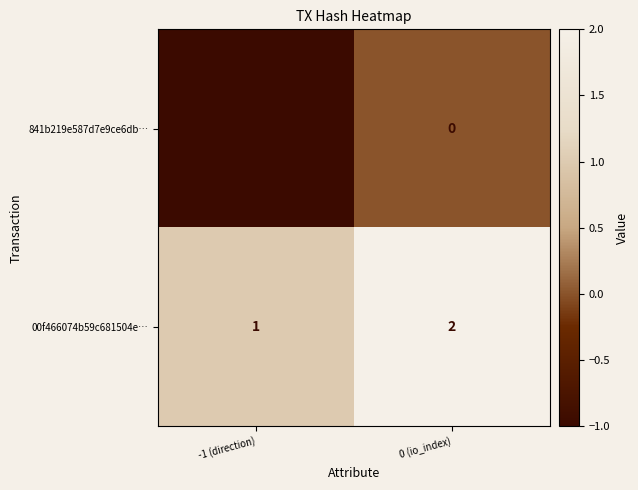

What is the spread (max minus min) of values at 0 (io_index)?

2